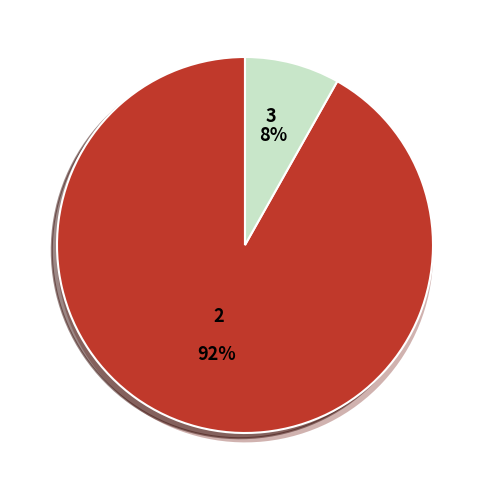

To the nearest percent, what is the difference between the INVERSIONES FINANCIERAS and SERVICIOS PERSONALES slice percentages?

92%